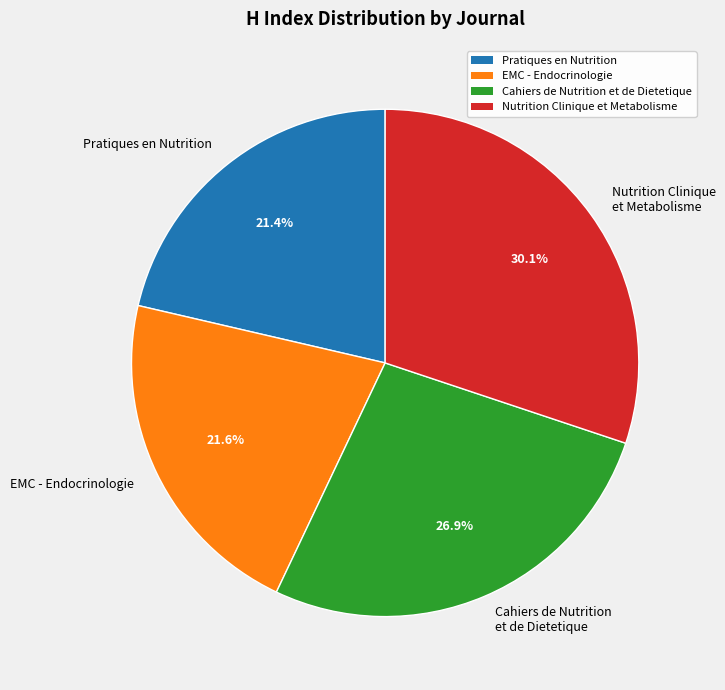

What is the largest slice in the pie chart?

Nutrition Clinique et Metabolisme